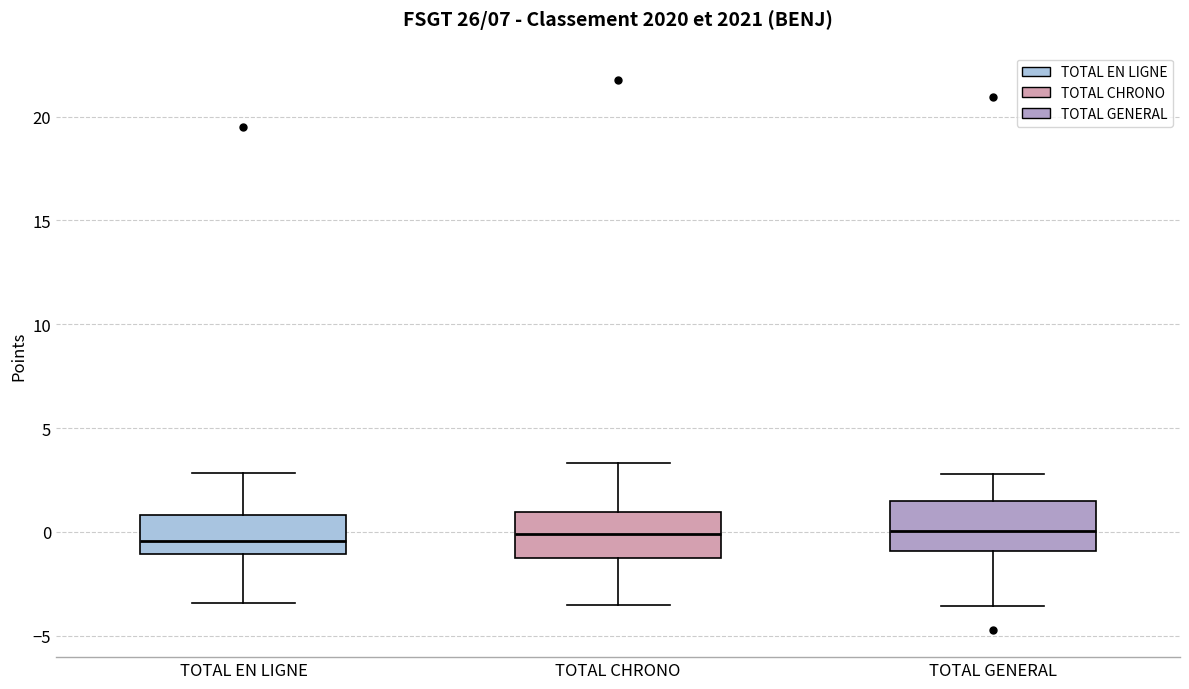

Reading left to right, read every box against the y-axis: the position of its median line, the range the box covers, and the ends of its whiskers. The values are not printed on the chart, so give them approximately, as read against the axis.

TOTAL EN LIGNE: median -0.5, box -1.0 to 1.0, whiskers -3.5 to 3.0
TOTAL CHRONO: median 0.0, box -1.5 to 1.0, whiskers -3.5 to 3.5
TOTAL GENERAL: median 0.0, box -1.0 to 1.5, whiskers -3.5 to 3.0